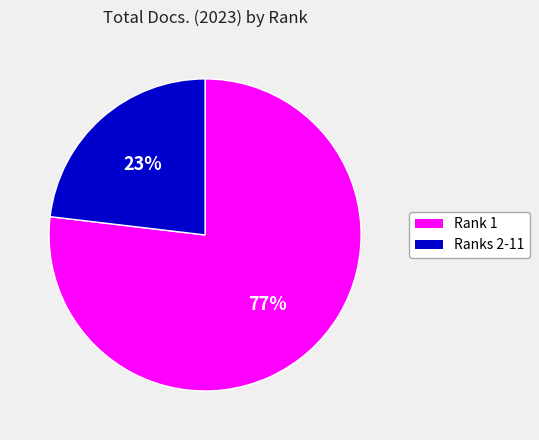

Is there any slice that represents more than half of the pie?

Yes